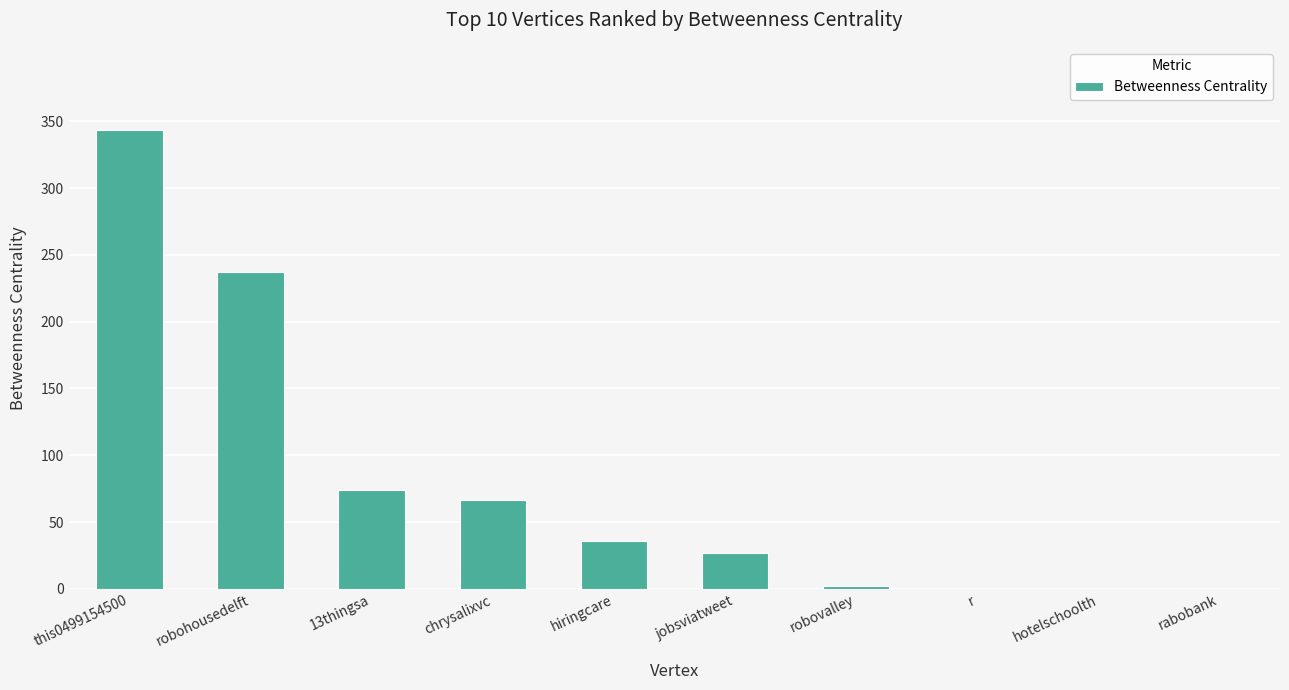

What is the sum of all values?

786.0